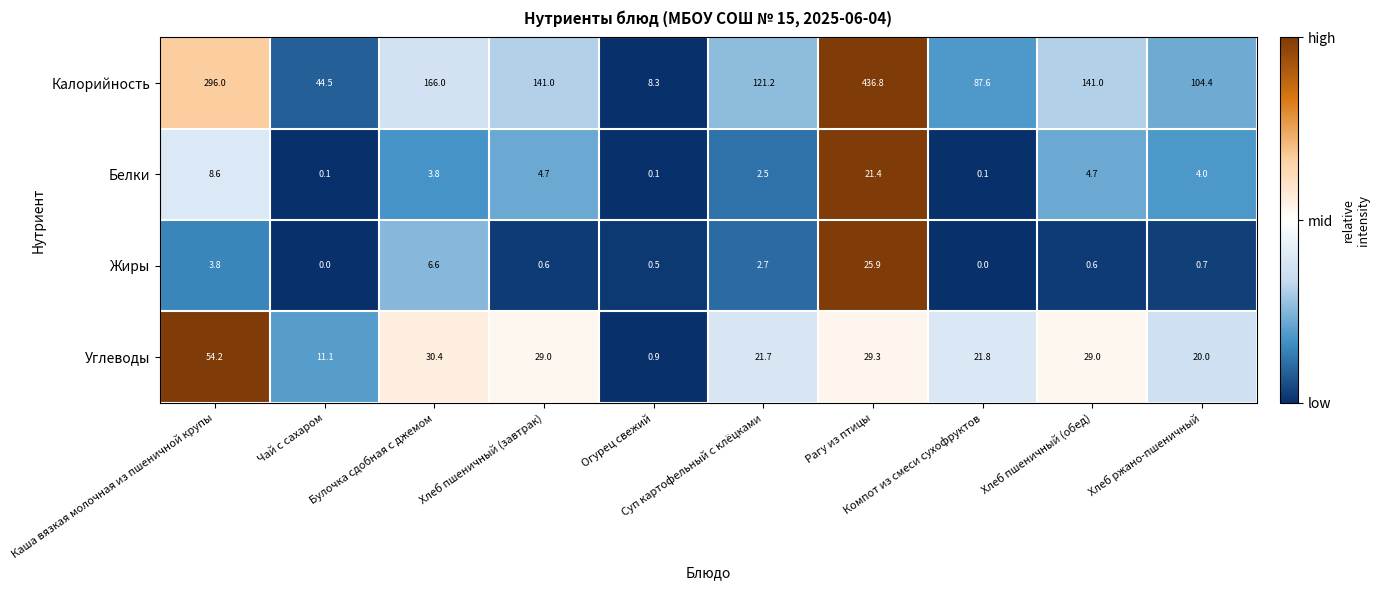

What is the difference between the second highest and second lowest values in the Жиры series?

6.6